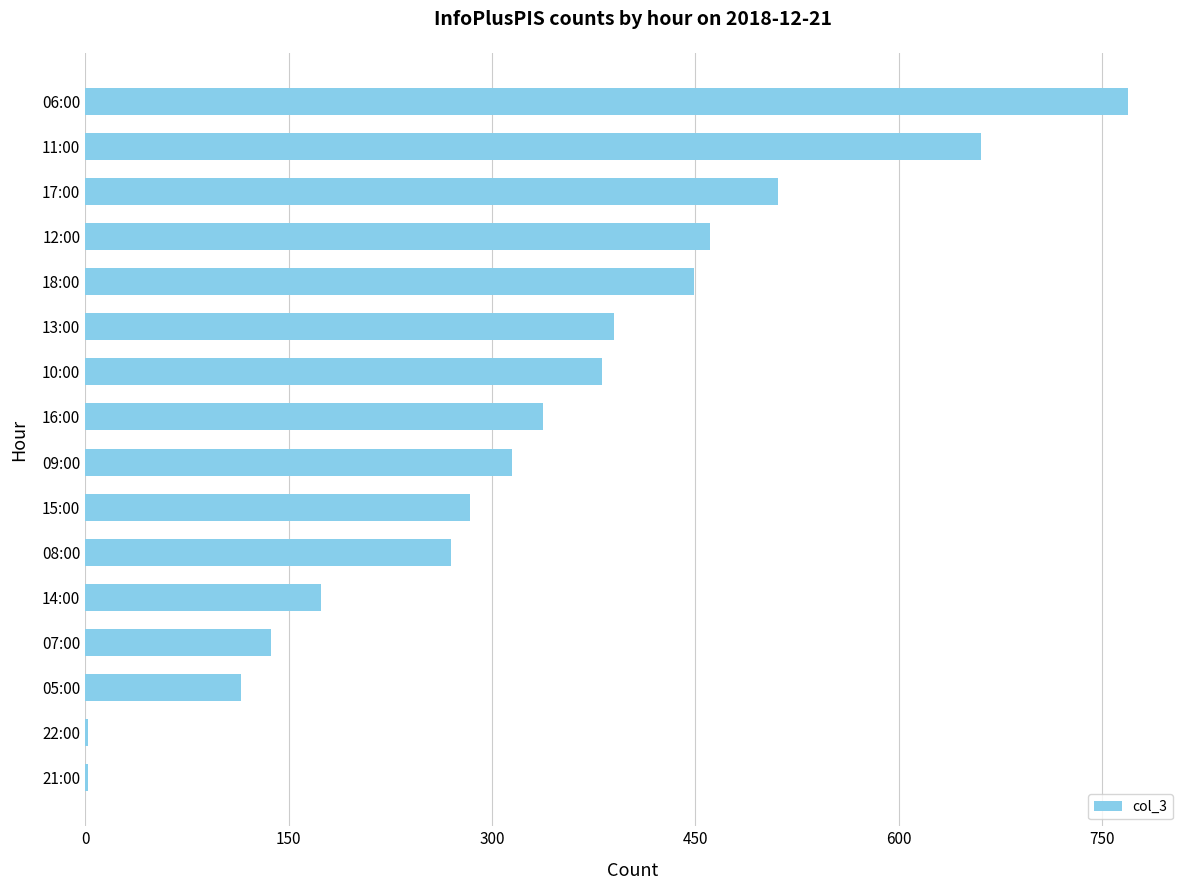

Reading bottom to top, extract all data points from this chart.

21:00=2	22:00=2	05:00=115	07:00=137	14:00=174	08:00=270	15:00=284	09:00=315	16:00=338	10:00=381	13:00=390	18:00=449	12:00=461	17:00=511	11:00=661	06:00=769